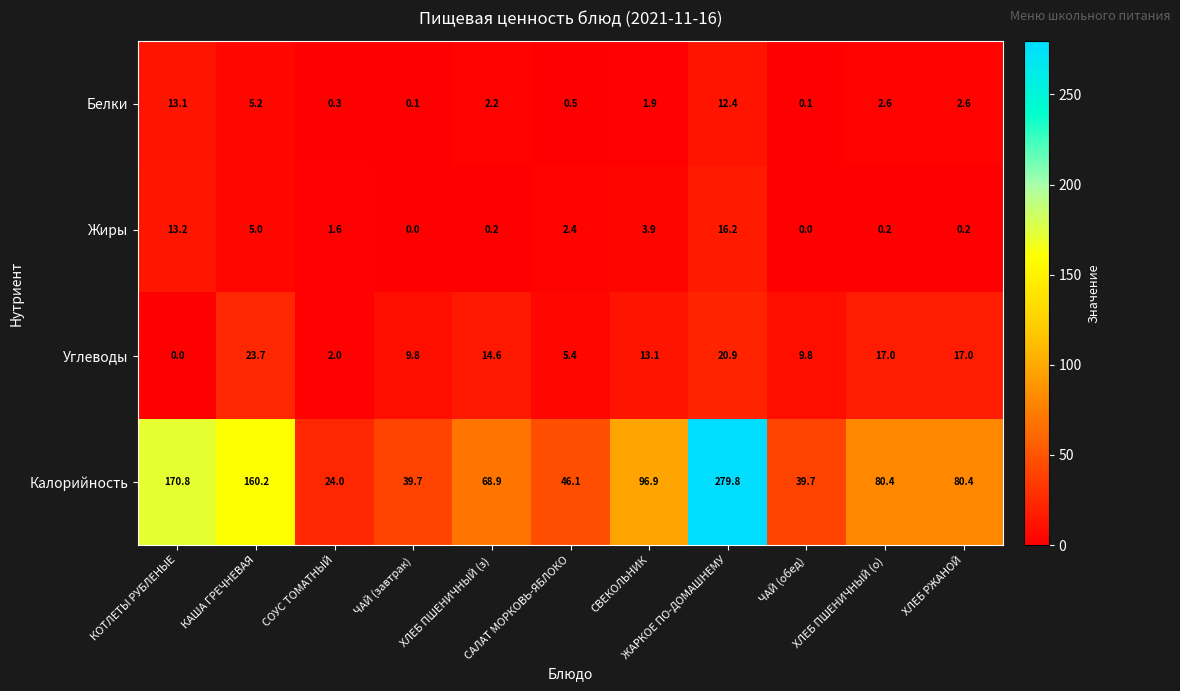

Rank the series by their maximum value, from highest to lowest.

Калорийность, Углеводы, Жиры, Белки